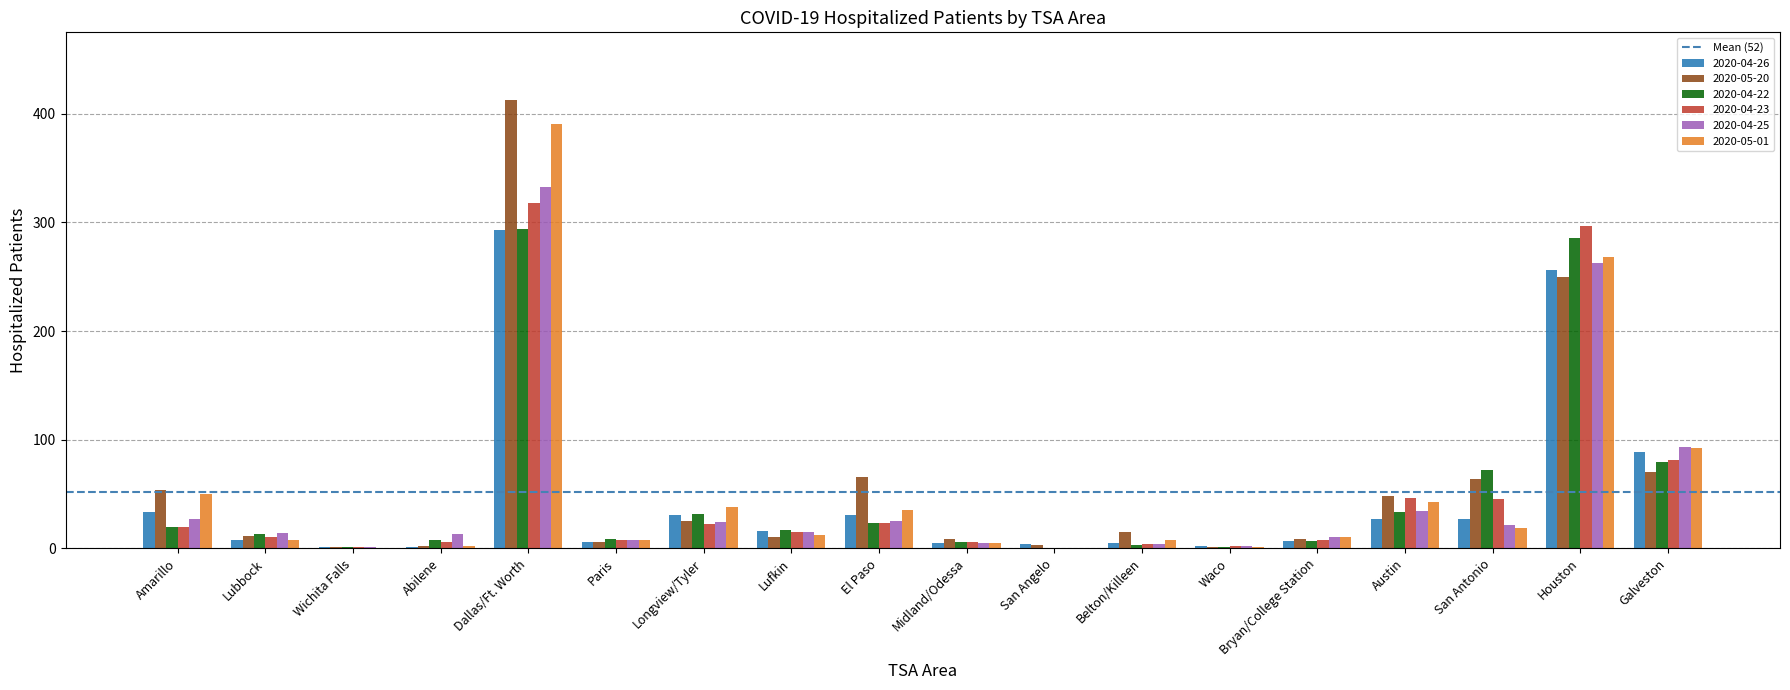

Which series has the widest spread of values?

2020-05-20